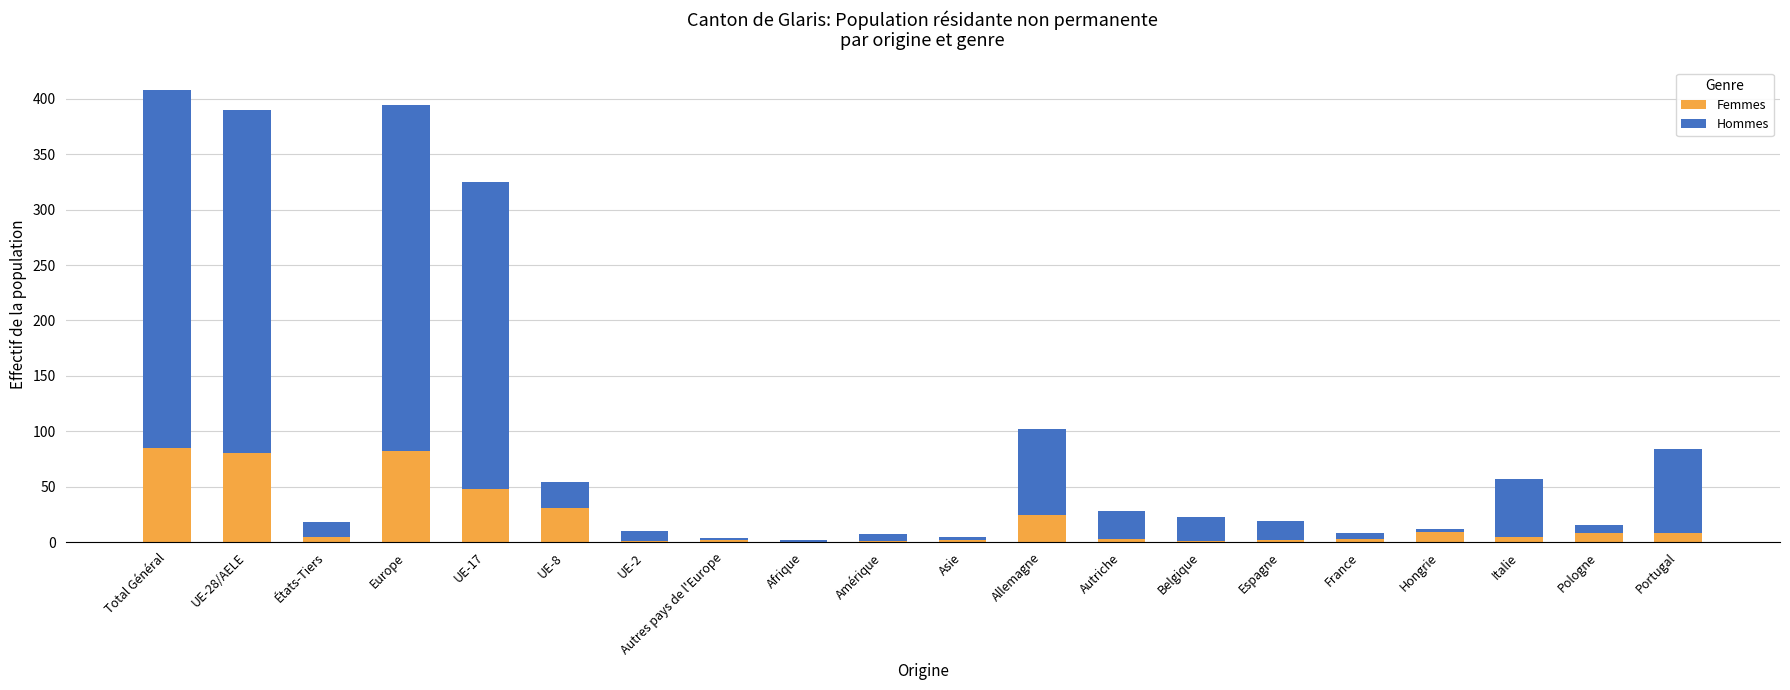

What is the sum of all Femmes values?

400